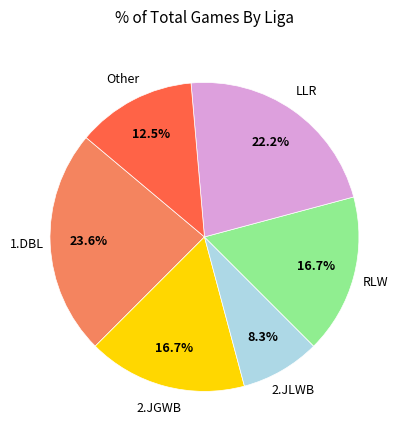

Does any single category account for the majority?

No